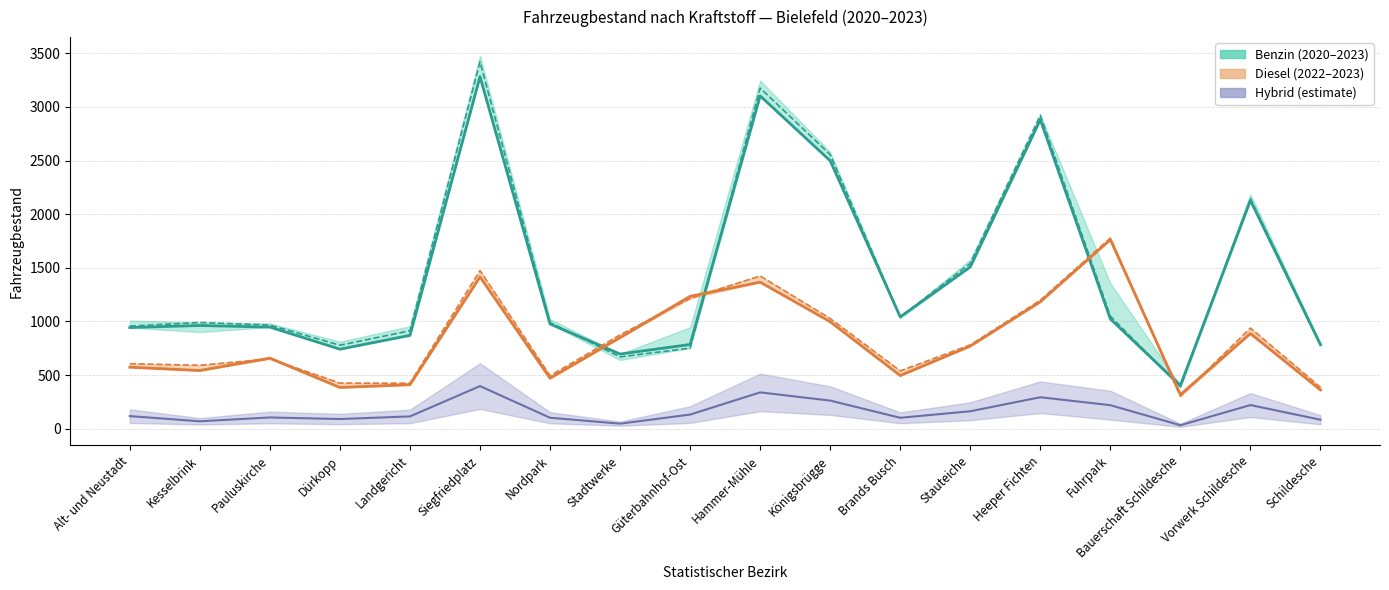

Where do Benzin 2022 and Benzin 2023 first cross each other?

Nordpark and Stadtwerke